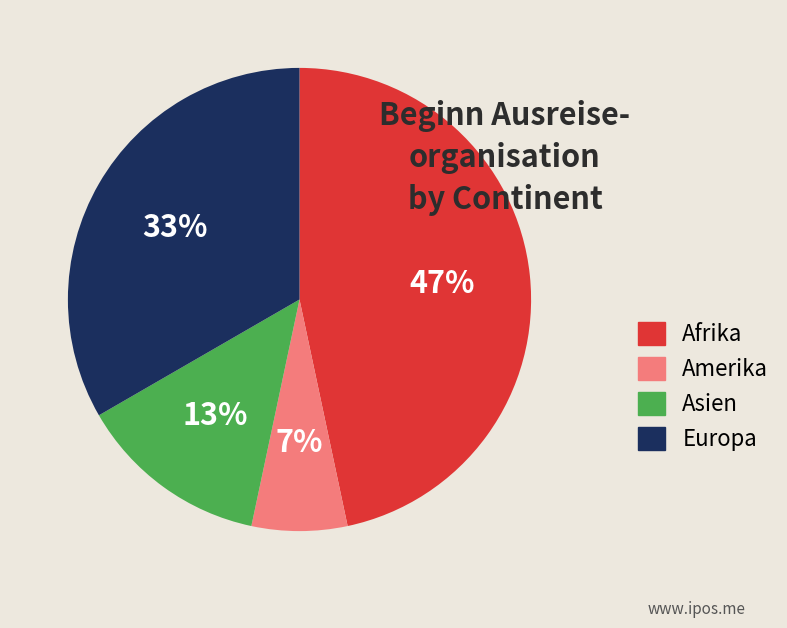

To the nearest percent, what is the difference between the largest and smallest slice percentages?

40%